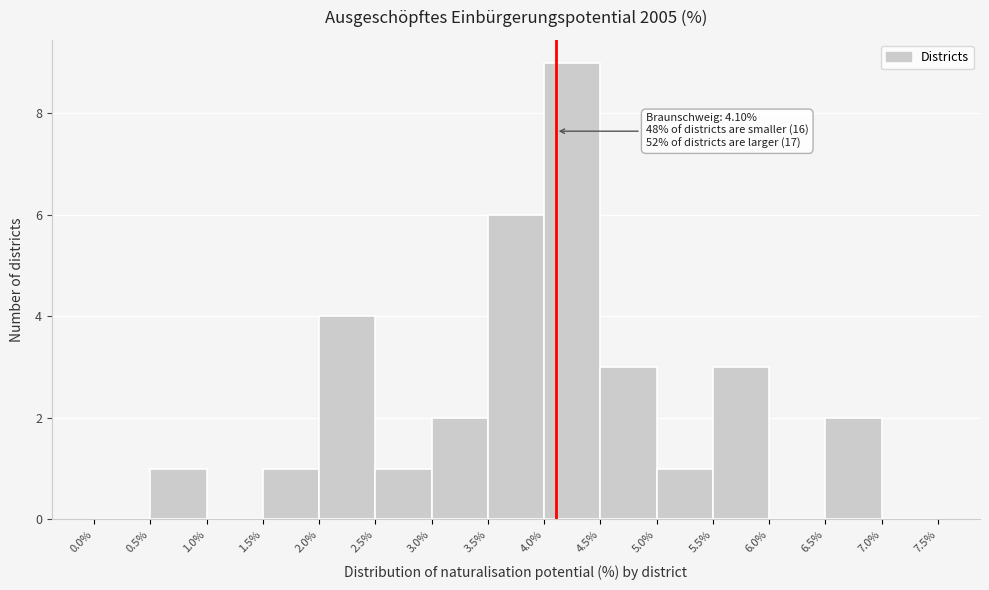

Which range on the x-axis has the tallest bar?

4.0% to 4.5%